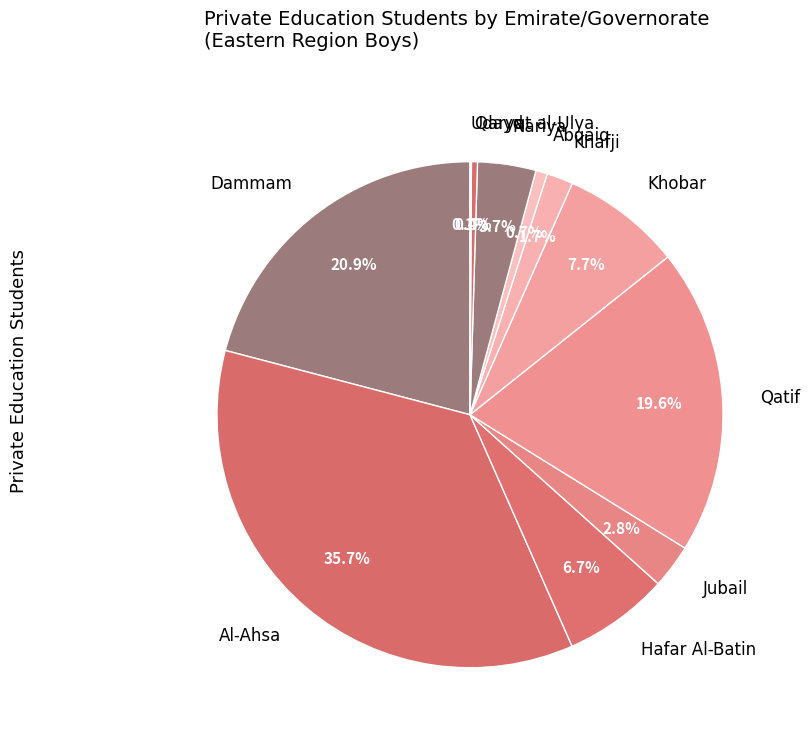

Which slice is the largest?

Al-Ahsa